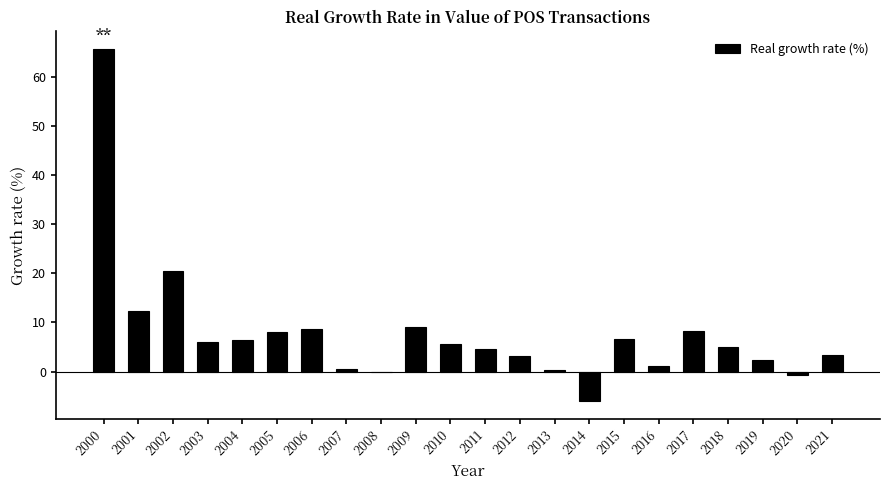

How many distinct data groups are displayed?

1